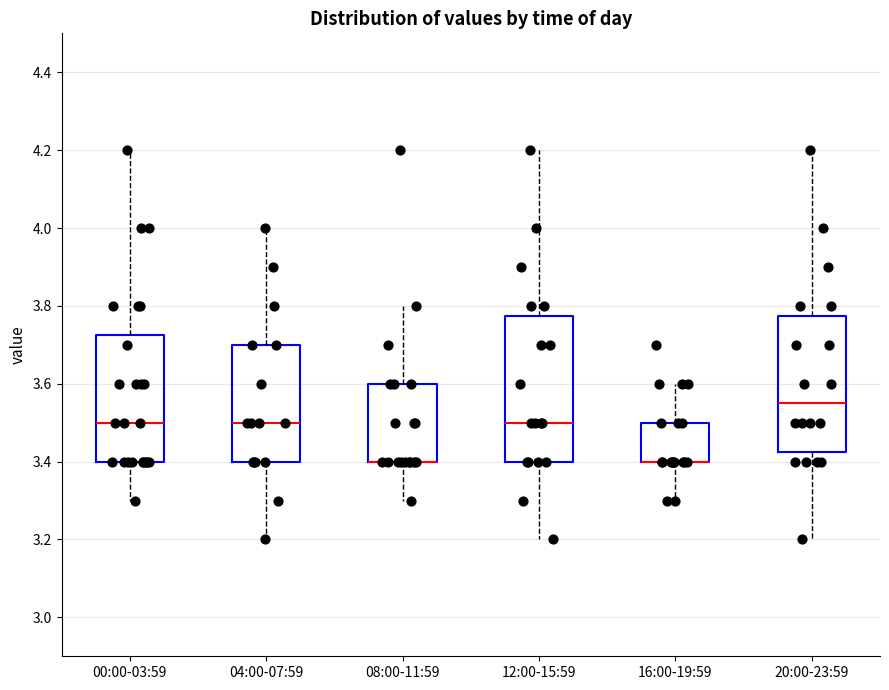

Reading left to right, read every box against the y-axis: the position of its median line, the range the box covers, and the ends of its whiskers. The values are not printed on the chart, so give them approximately, as read against the axis.

00:00-03:59: median 3.50, box 3.40 to 3.72, whiskers 3.30 to 4.20
04:00-07:59: median 3.50, box 3.40 to 3.70, whiskers 3.20 to 4.00
08:00-11:59: median 3.40 (drawn on the box's lower edge), box 3.40 to 3.60, whiskers 3.30 to 3.80
12:00-15:59: median 3.50, box 3.40 to 3.78, whiskers 3.20 to 4.20
16:00-19:59: median 3.40 (drawn on the box's lower edge), box 3.40 to 3.50, whiskers 3.30 to 3.60
20:00-23:59: median 3.56, box 3.42 to 3.78, whiskers 3.20 to 4.20